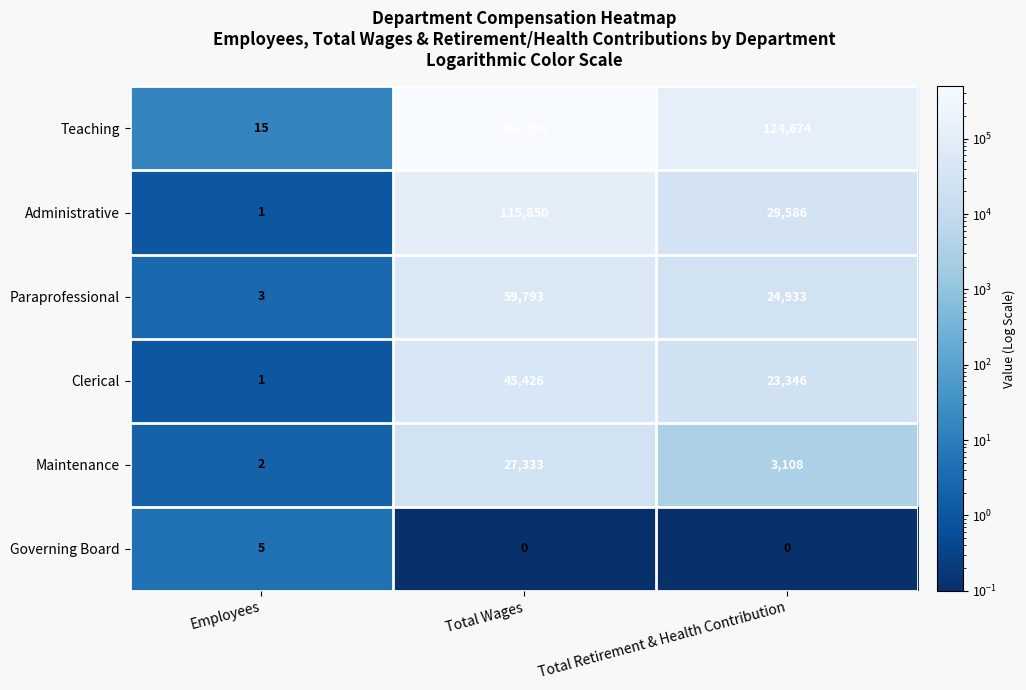

At Total Wages, list the series in order from smallest to largest.

Governing Board, Maintenance, Clerical, Paraprofessional, Administrative, Teaching